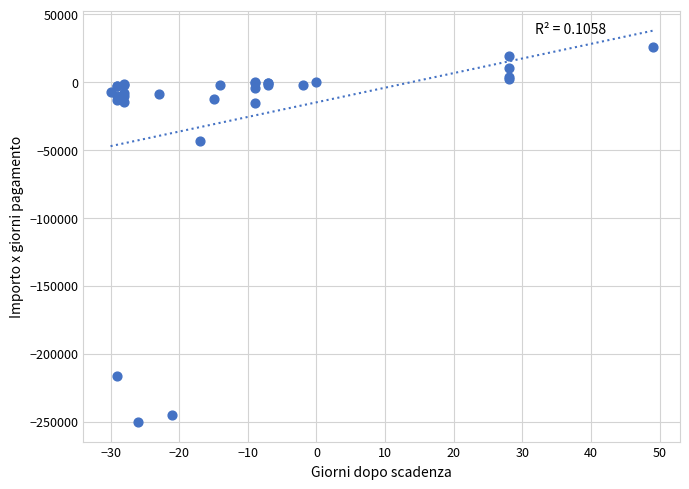

What Y value in the scatter plot is closest to -112325?

-43010.0